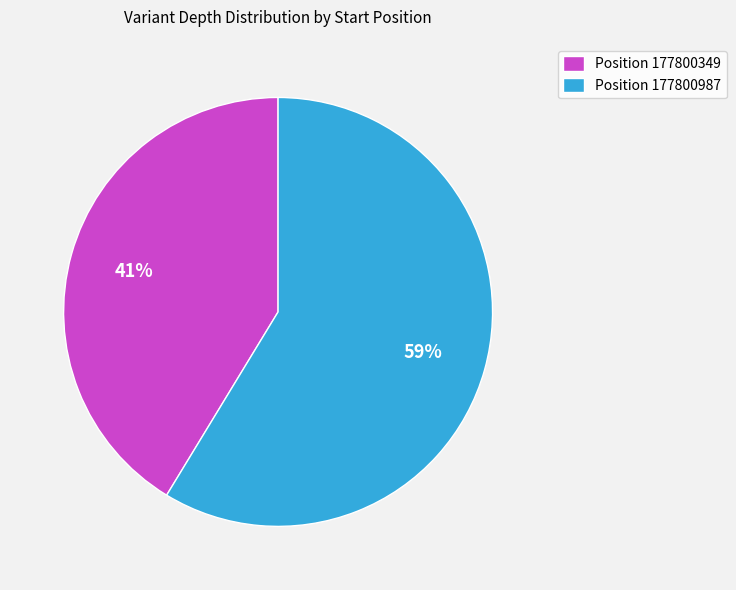

To the nearest percent, what is the average slice percentage?

50%